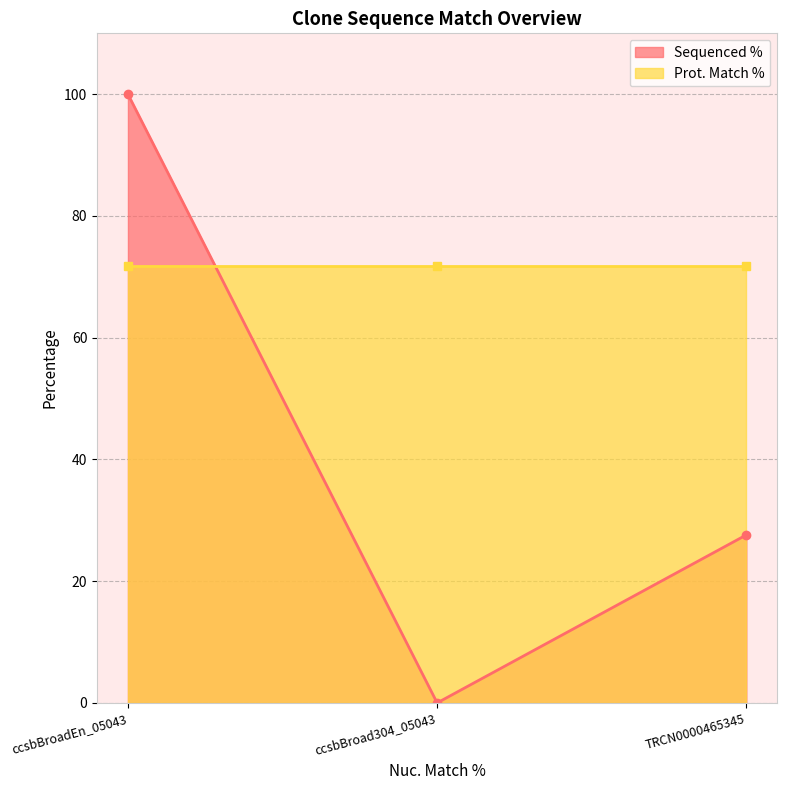

What is the value of the Sequenced % point at the 1st from the left?

100.0